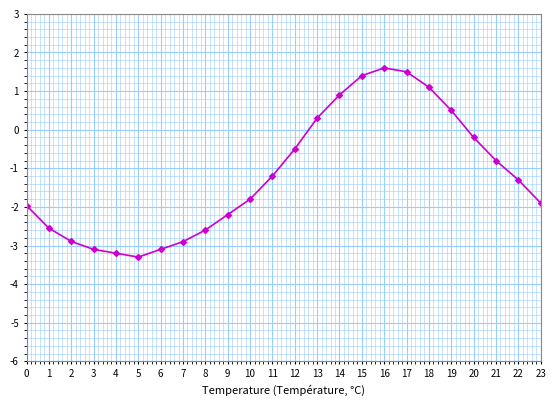

The value at 2 is -1.2. True or false?

False